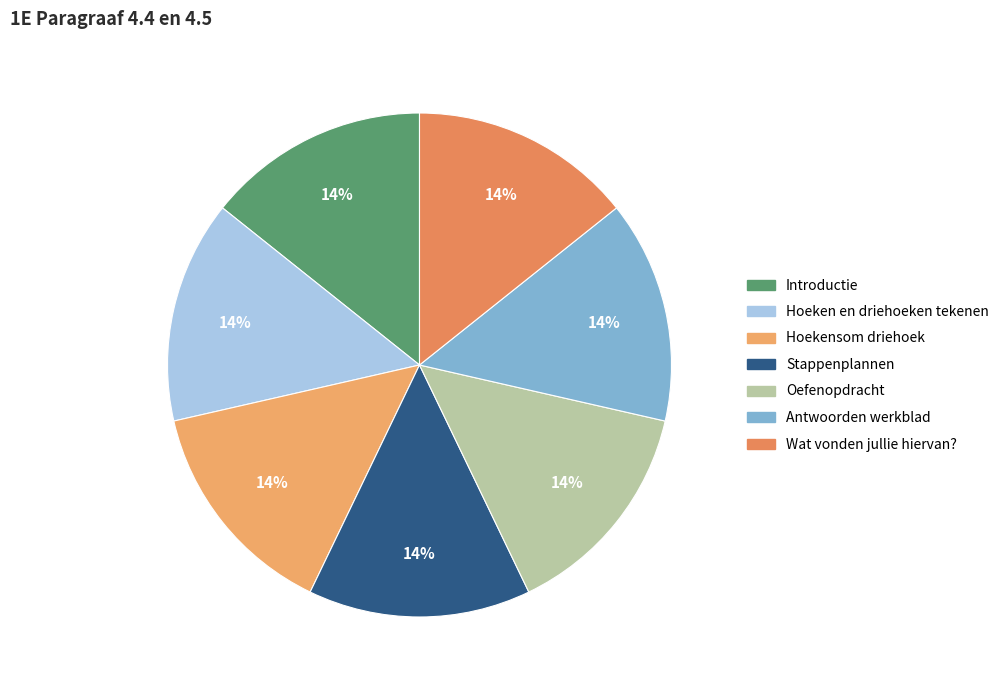

Count the number of slices in the pie.

7